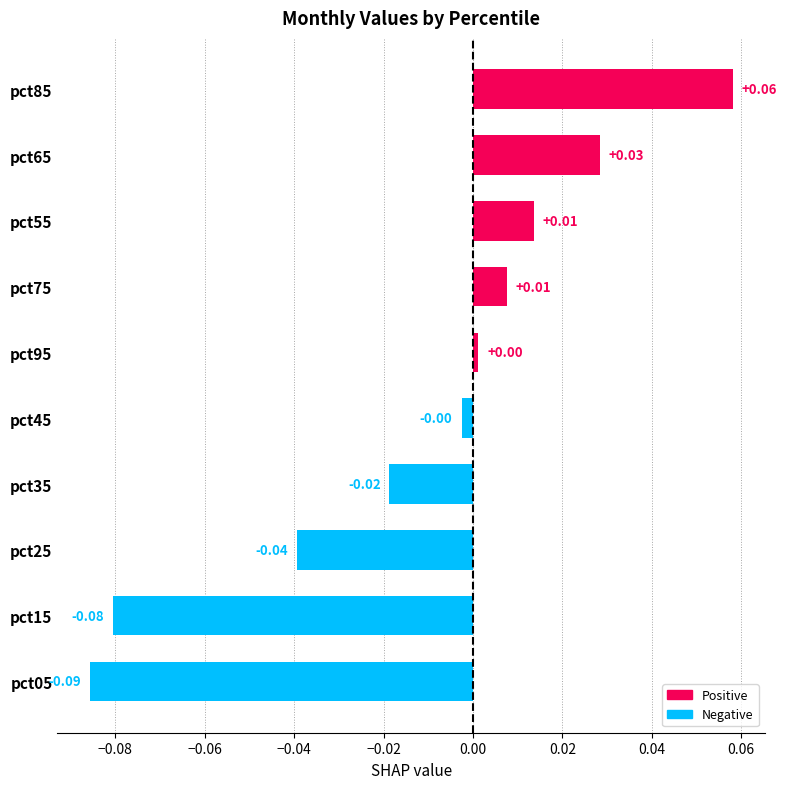

Which has a higher value, pct75 or pct25?

pct75